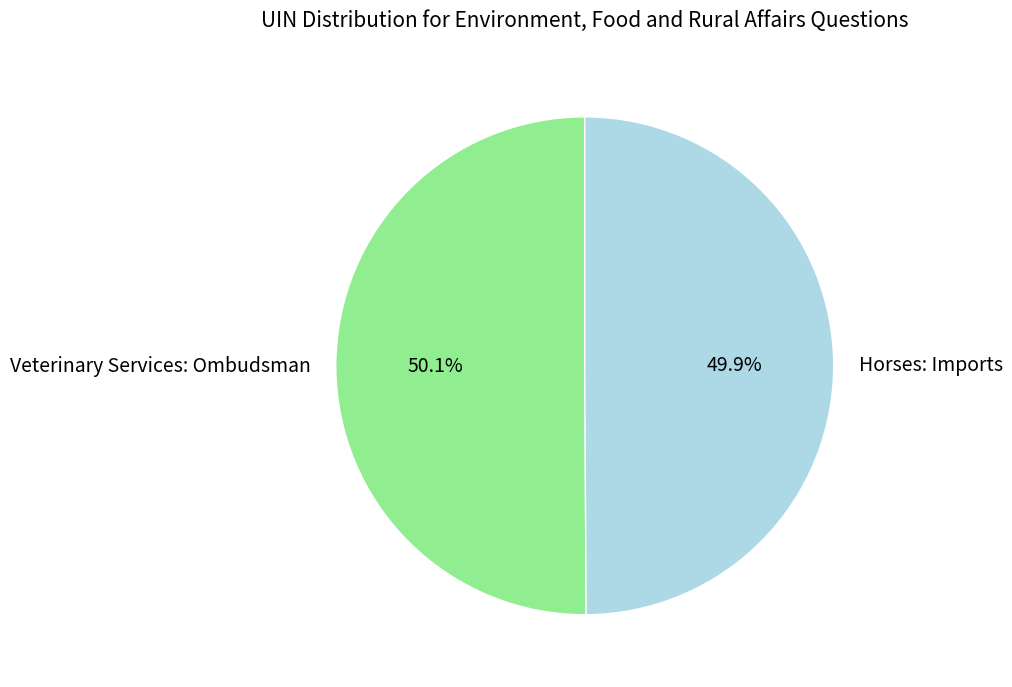

True or false: Veterinary Services: Ombudsman accounts for 50% of the total.

True